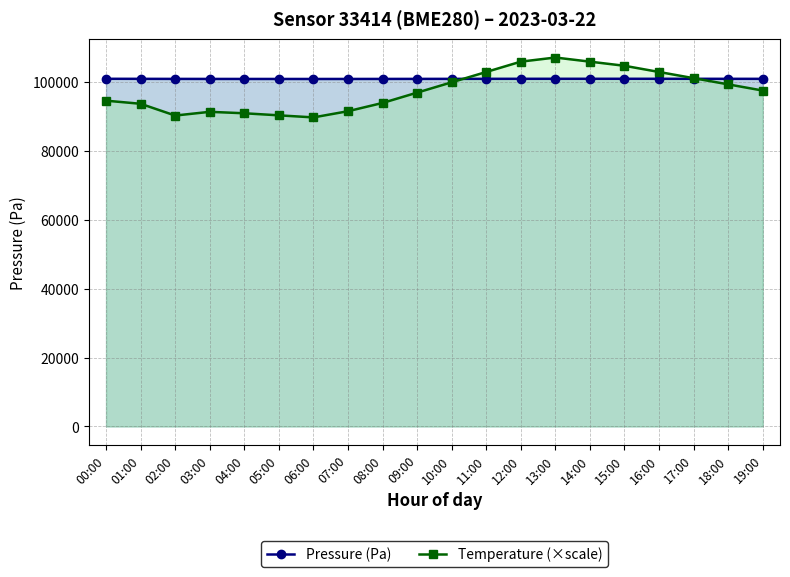

What is the value of the Pressure (Pa) point at the 9th from the left?

100980.0